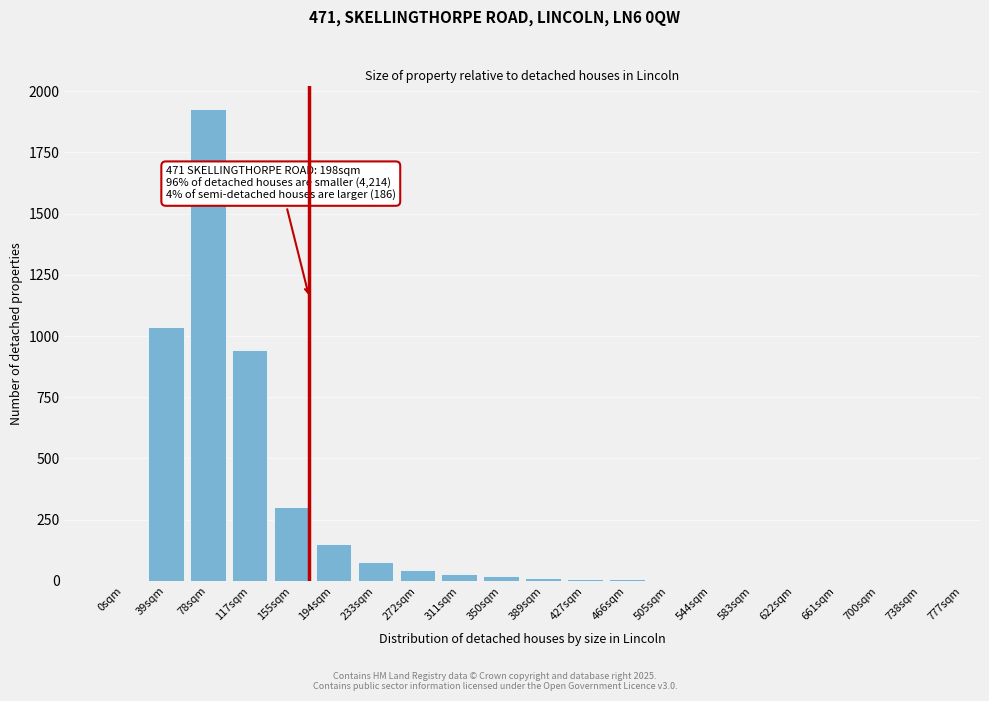

What is the greatest value displayed?

1927